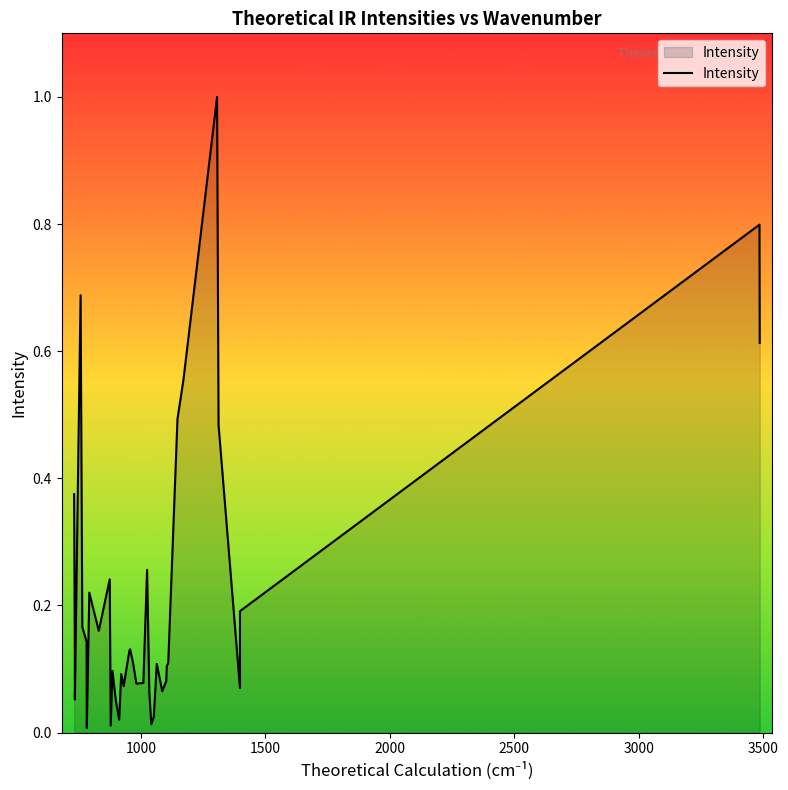

What is the maximum value shown in the chart?

1.0